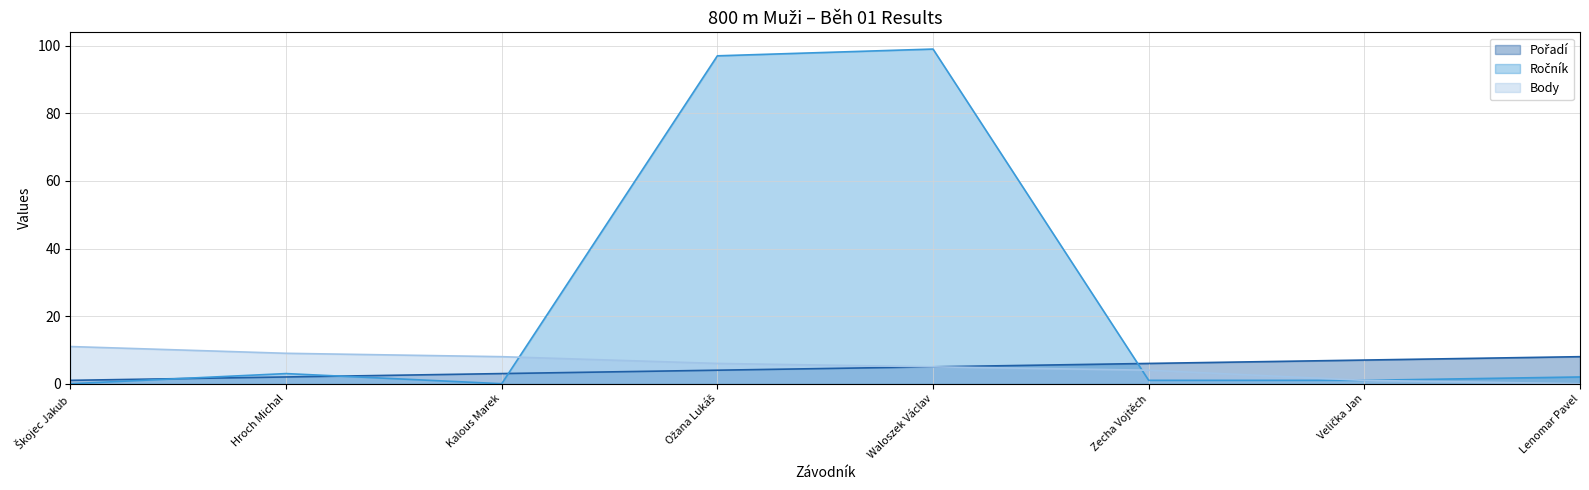

Which series has the widest spread of values?

Ročník